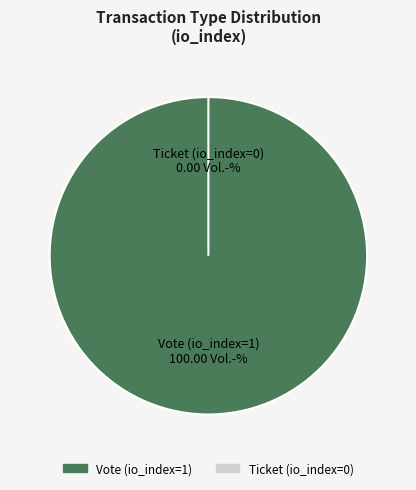

To the nearest percent, what is the combined percentage of Vote and Ticket?

100%